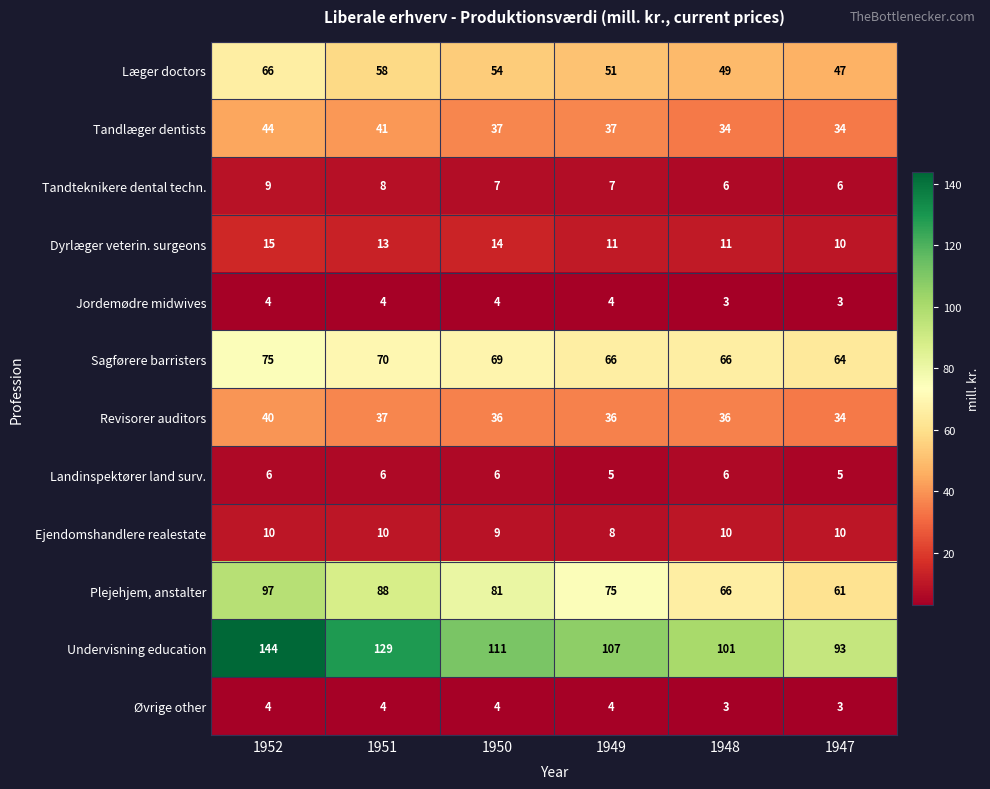

At which category is the sum across all series the highest?

1952